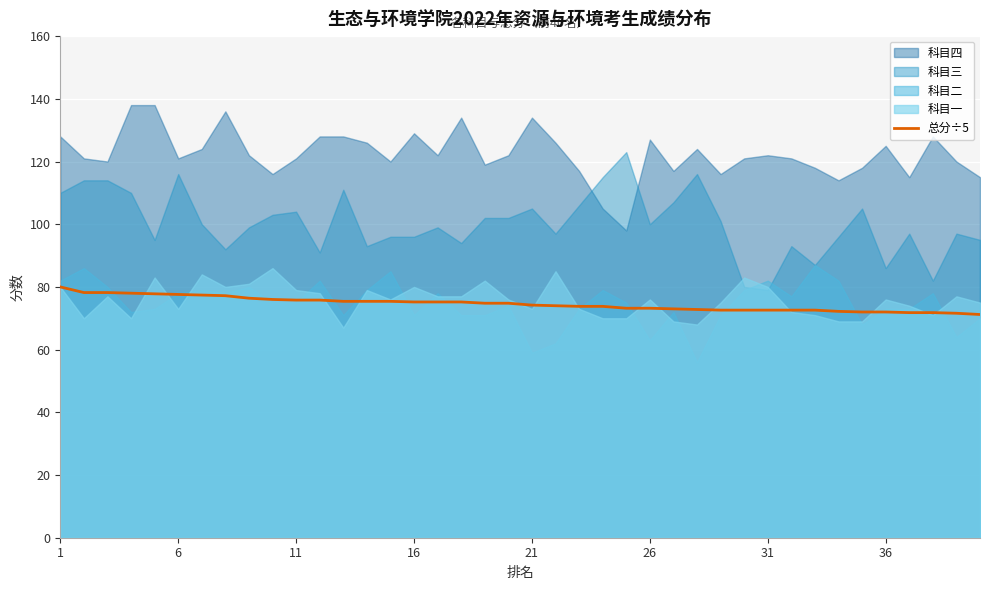

Is it true that 总分÷5 equals 29.3 at 21?

False